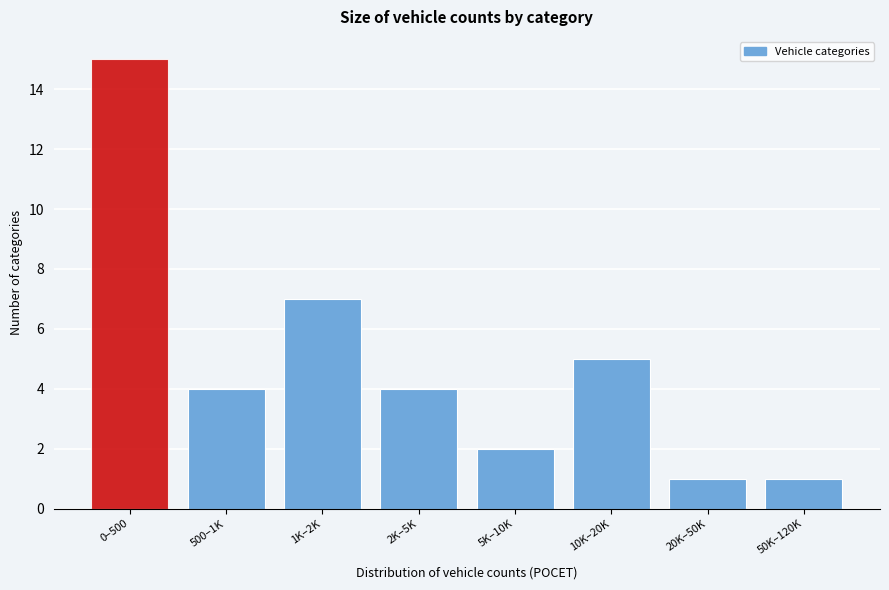

Reading left to right, extract all data points from this chart.

0–500=15	500–1K=4	1K–2K=7	2K–5K=4	5K–10K=2	10K–20K=5	20K–50K=1	50K–120K=1